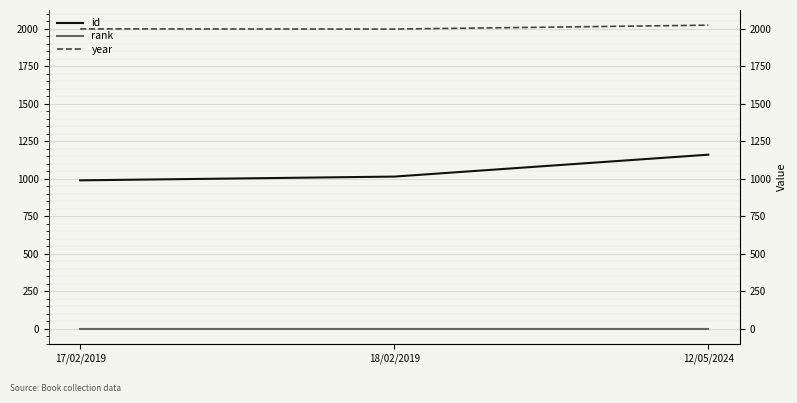

Which series changed the most between 18/02/2019 and 12/05/2024?

id